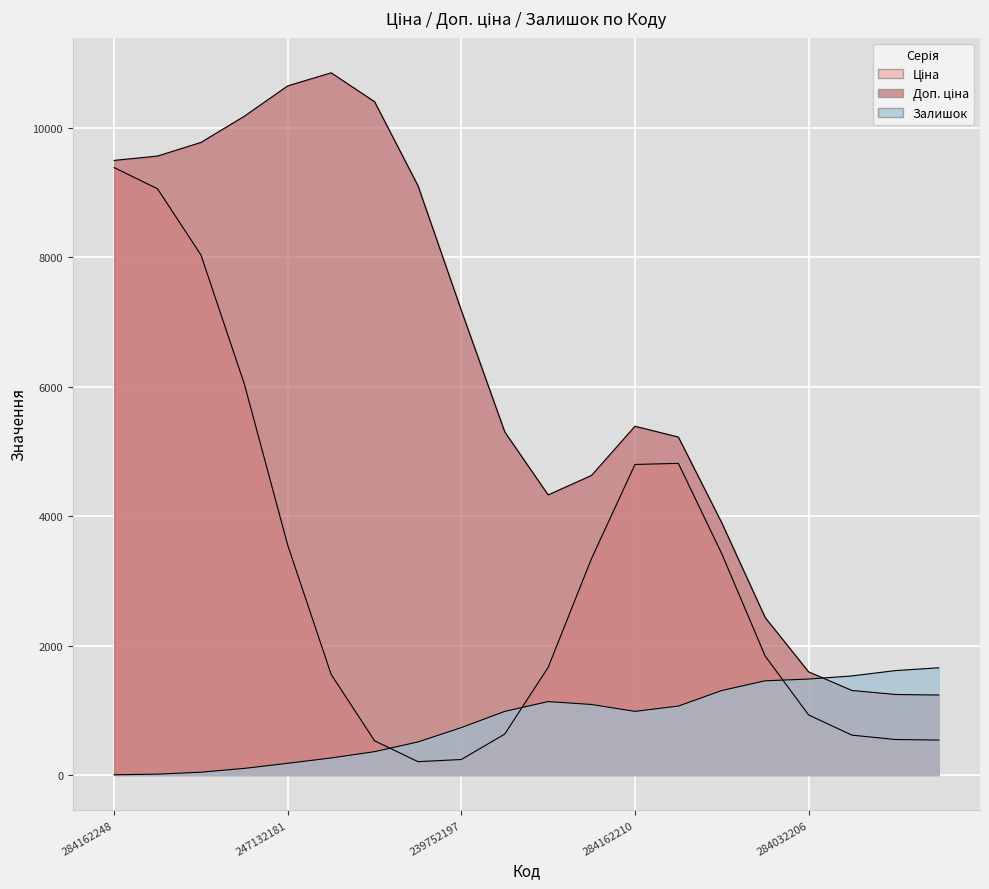

True or false: Ціна has more than 1 interior local peaks.

False